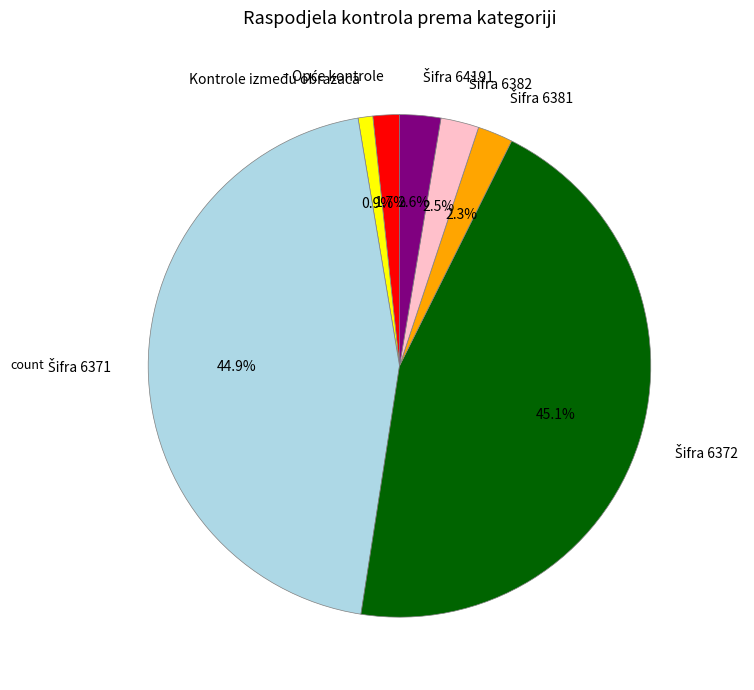

Does any single category account for the majority?

No